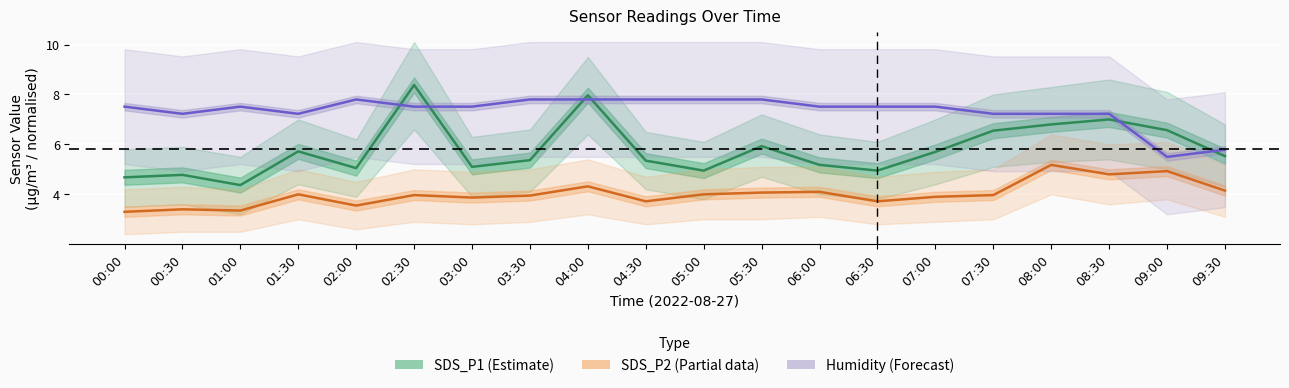

What is the maximum value for SDS_P2 (Partial)?

5.2